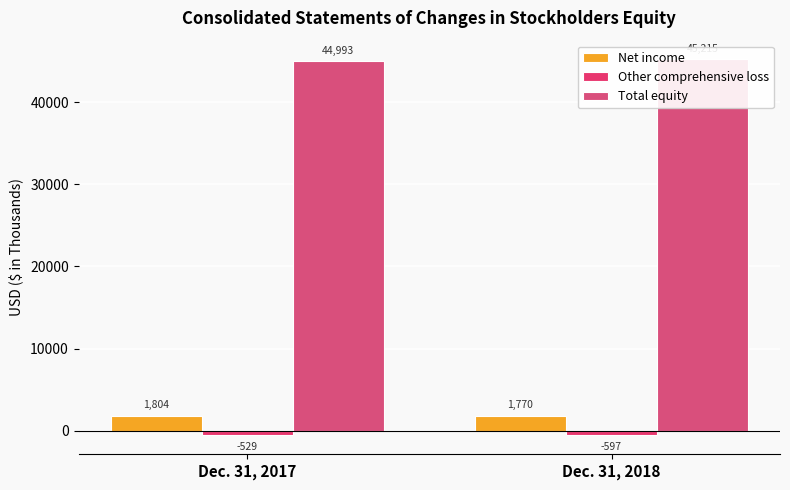

At how many categories does at least one series exceed 1633?

2